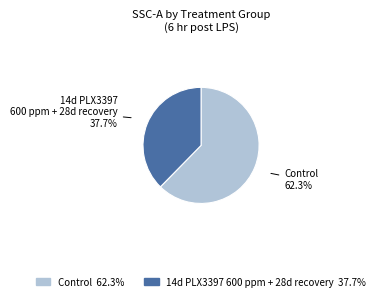

Which category has the smallest portion of the pie?

14d PLX3397 600 ppm + 28d recovery